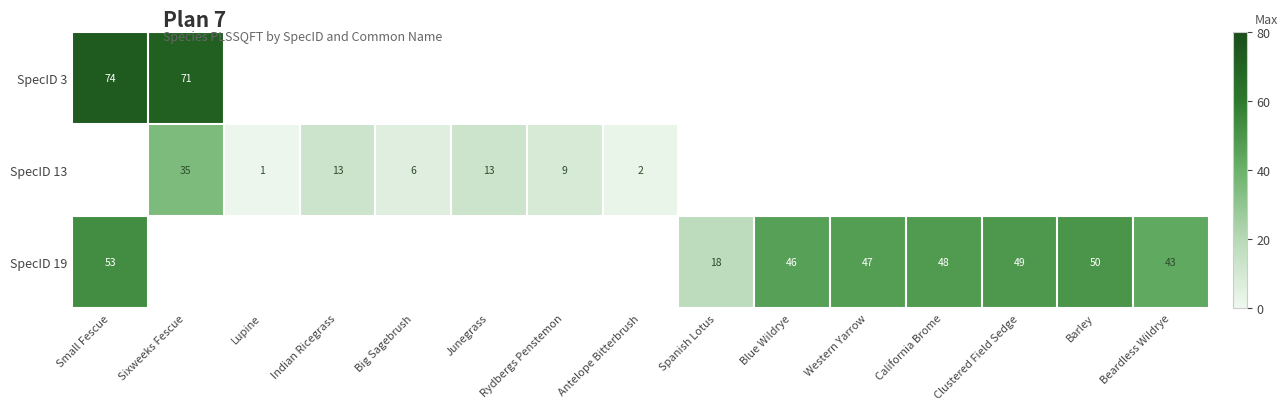

The value of SpecID 13 at Rydbergs Penstemon is 9. True or false?

True